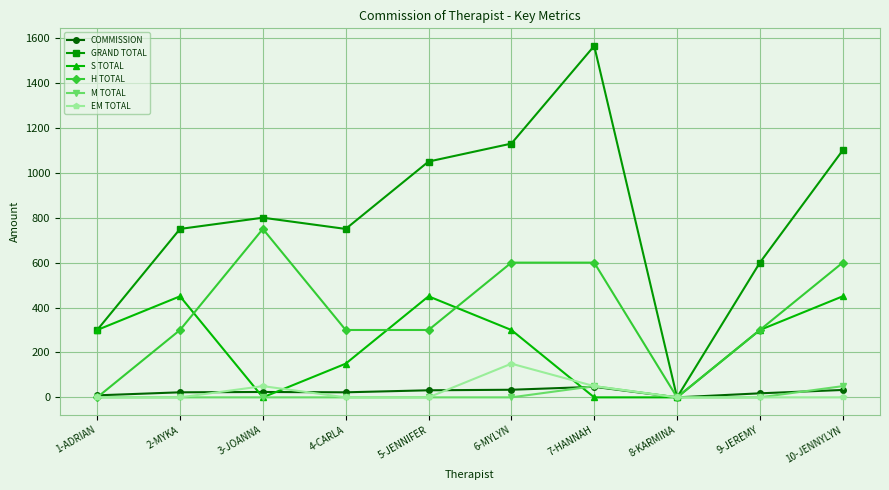

Which series has the widest spread of values?

GRAND TOTAL